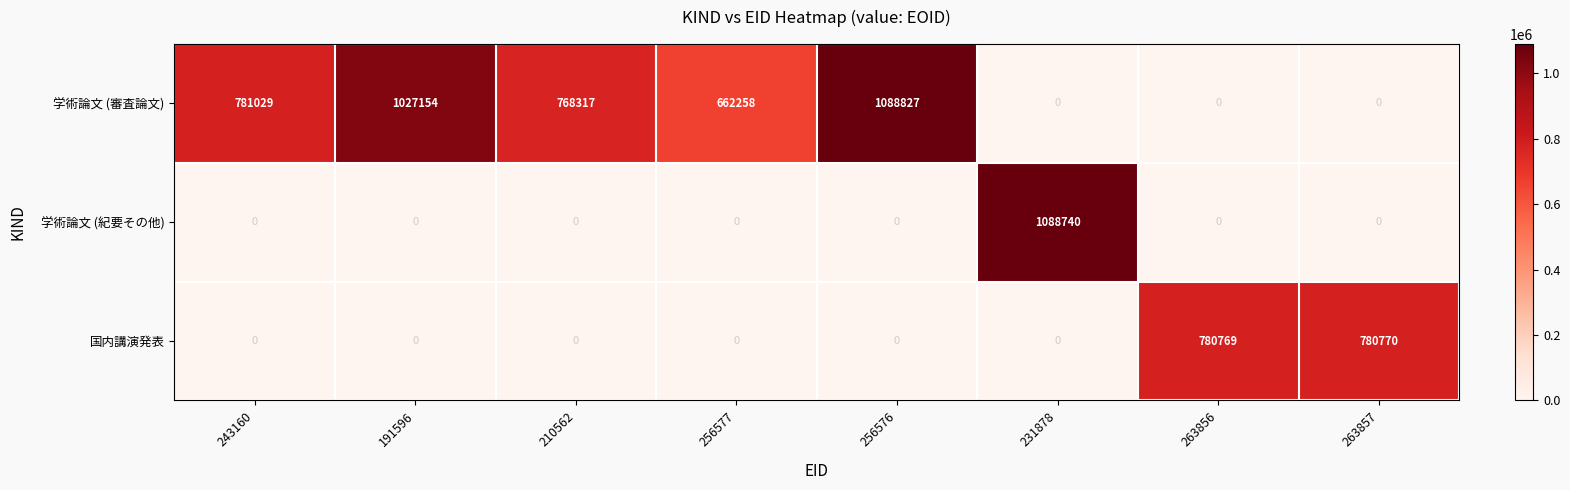

True or false: 学術論文 (紀要その他) has a value of 0 at 243160.

True